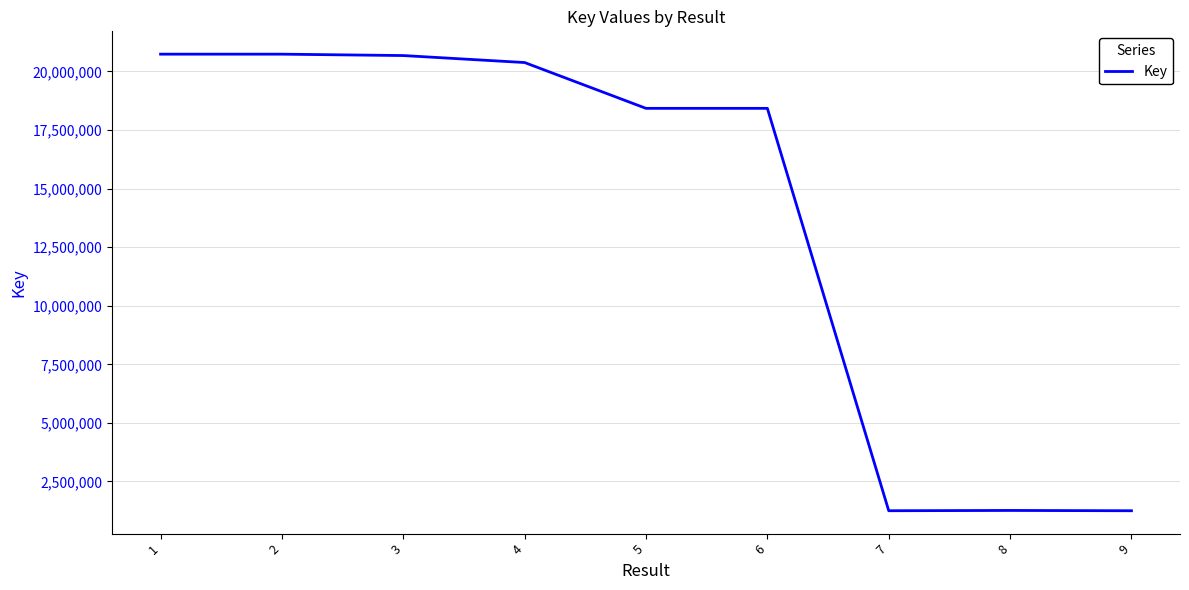

What is the average value?

13682536